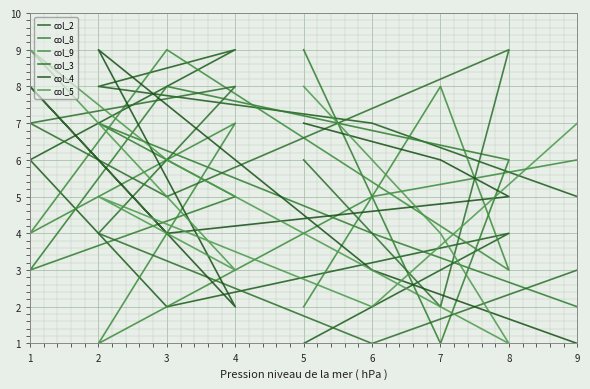

What is the greatest value displayed?

9